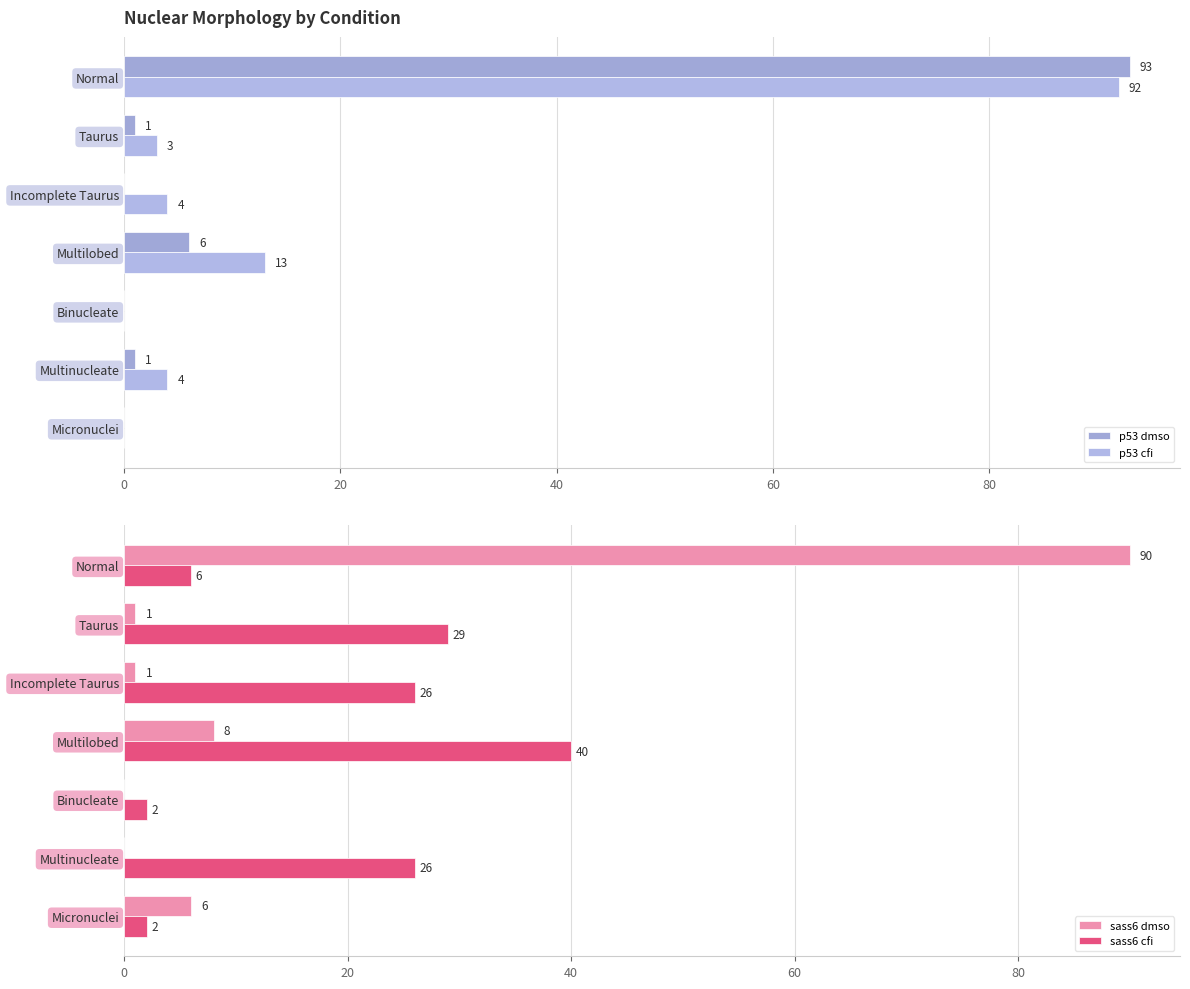

Reading left to right, what are all the values shown in this chart?

p53 dmso: 93	1	0	6	0	1	0
p53 cfi: 92	3	4	13	0	4	0
sass6 dmso: 90	1	1	8	0	0	6
sass6 cfi: 6	29	26	40	2	26	2